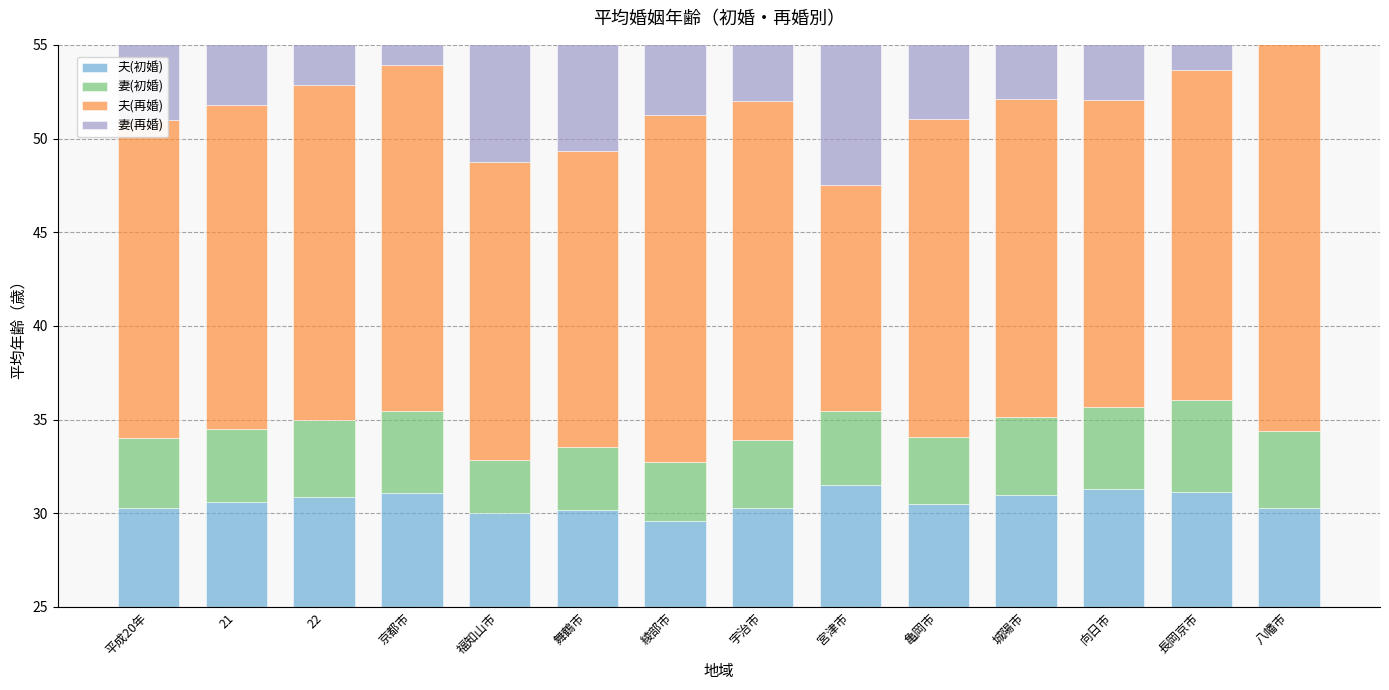

Reading right to left, list all the values displayed in this chart.

夫(初婚): 八幡市=5.3	長岡京市=6.1	向日市=6.3	城陽市=6.0	亀岡市=5.5	宮津市=6.5	宇治市=5.3	綾部市=4.6	舞鶴市=5.2	福知山市=5.0	京都市=6.1	22=5.9	21=5.6	平成20年=5.3
妻(初婚): 八幡市=4.1	長岡京市=4.9	向日市=4.4	城陽市=4.2	亀岡市=3.6	宮津市=4.0	宇治市=3.6	綾部市=3.1	舞鶴市=3.4	福知山市=2.9	京都市=4.4	22=4.2	21=3.9	平成20年=3.7
夫(再婚): 八幡市=21.7	長岡京市=17.6	向日市=16.4	城陽市=17.0	亀岡市=17.0	宮津市=12.0	宇治市=18.1	綾部市=18.5	舞鶴市=15.8	福知山市=15.9	京都市=18.5	22=17.8	21=17.3	平成20年=17.0
妻(再婚): 八幡市=15.4	長岡京市=12.5	向日市=14.1	城陽市=16.2	亀岡市=14.1	宮津市=9.3	宇治市=14.0	綾部市=16.5	舞鶴市=13.0	福知山市=14.3	京都市=15.0	22=14.5	21=14.2	平成20年=13.8